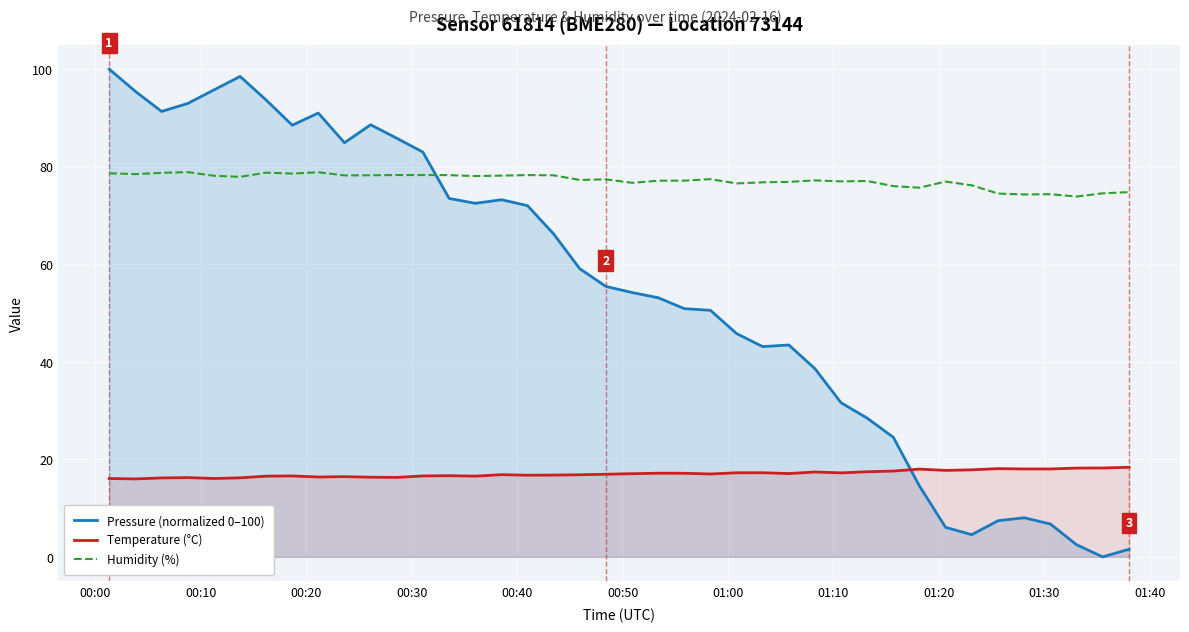

Which series has the largest range (max minus min)?

Pressure (normalized 0–100)